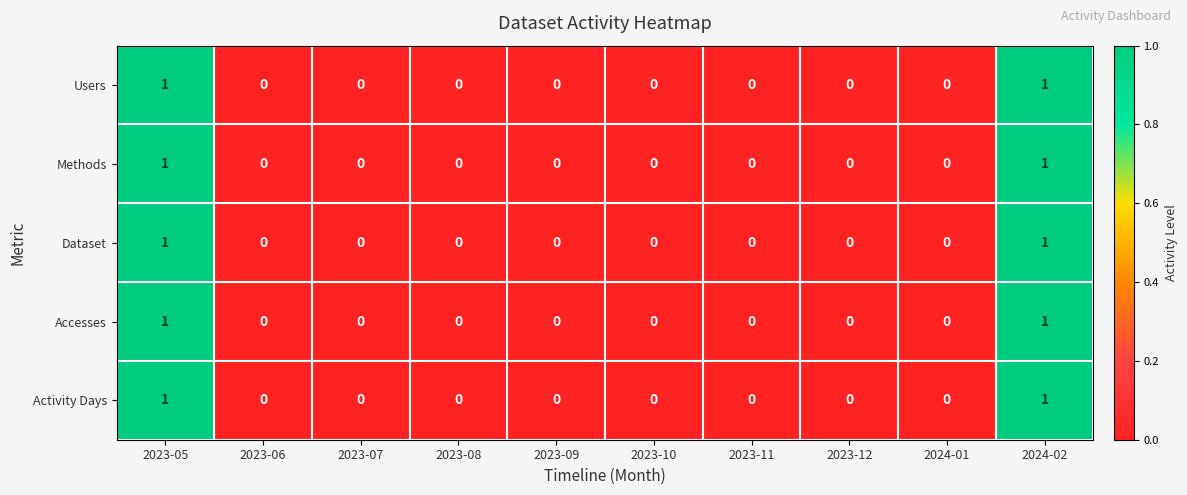

How many Methods values are between 0 and 1?

10